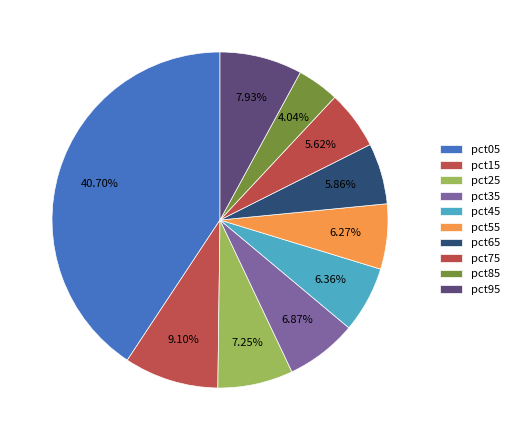

Is the sum of pct85 and pct25 greater than half?

No